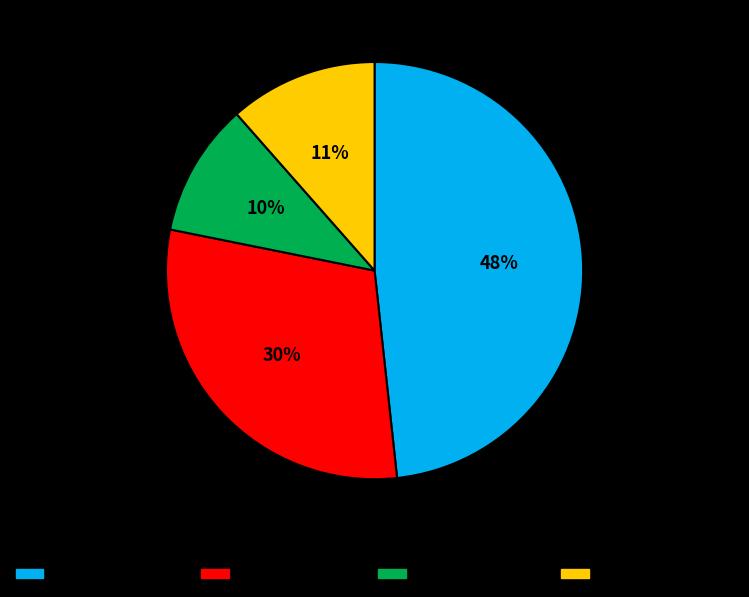

Does any single category account for the majority?

No